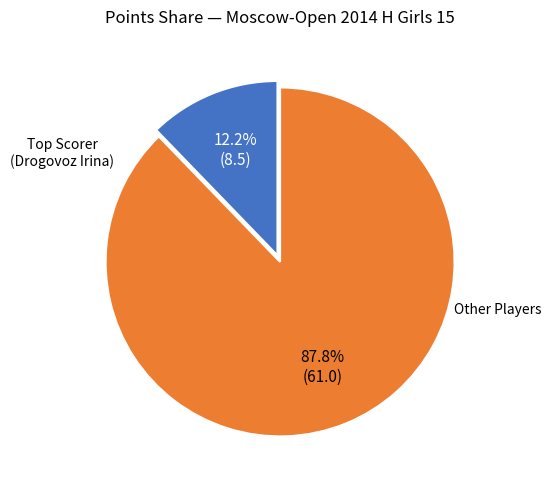

Is there any slice that represents more than half of the pie?

Yes